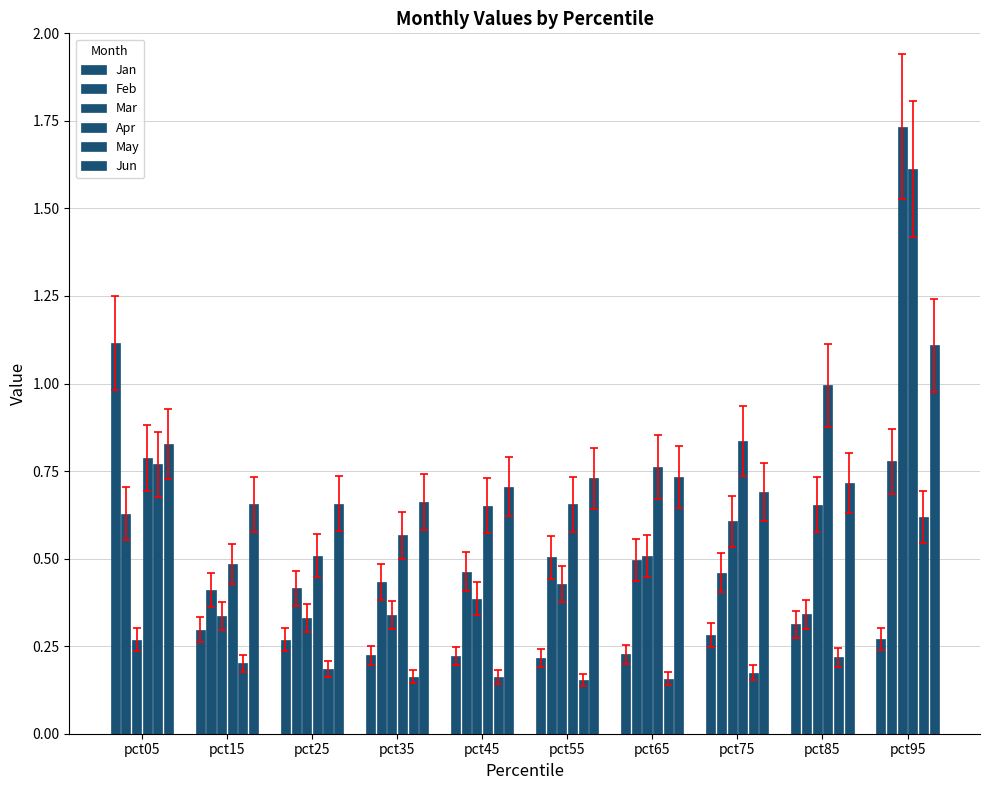

How many groups of bars are there?

10